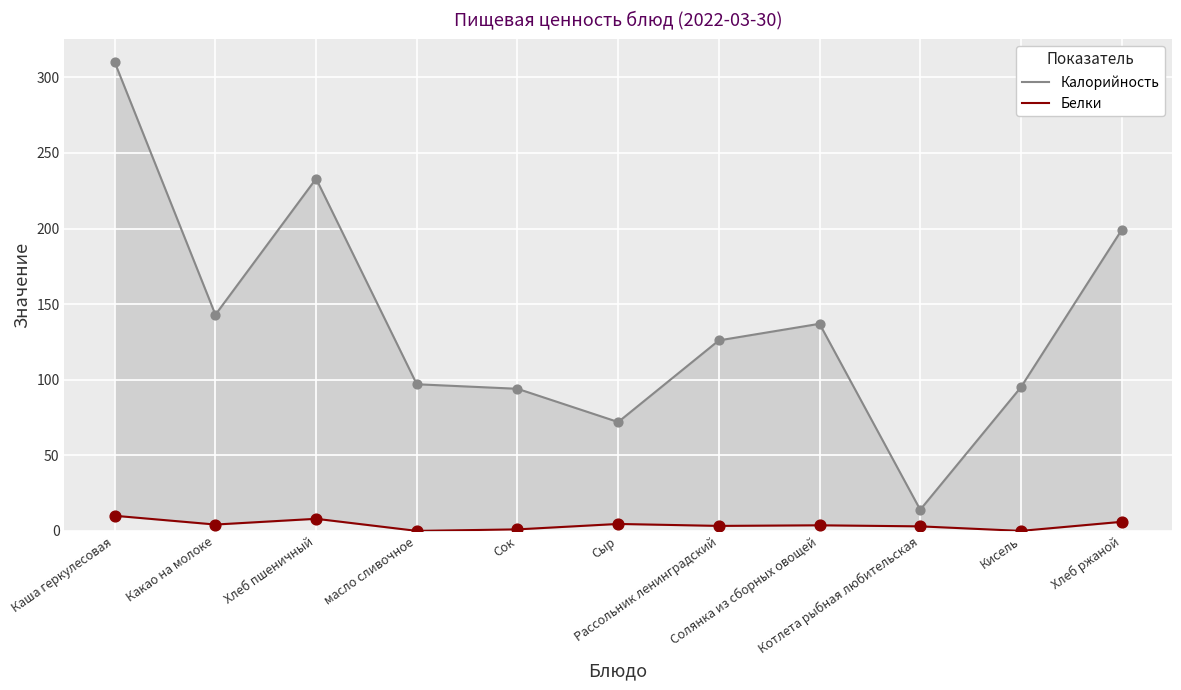

Is the value of Калорийность at Хлеб пшеничный greater than the value of Белки at Кисель?

Yes